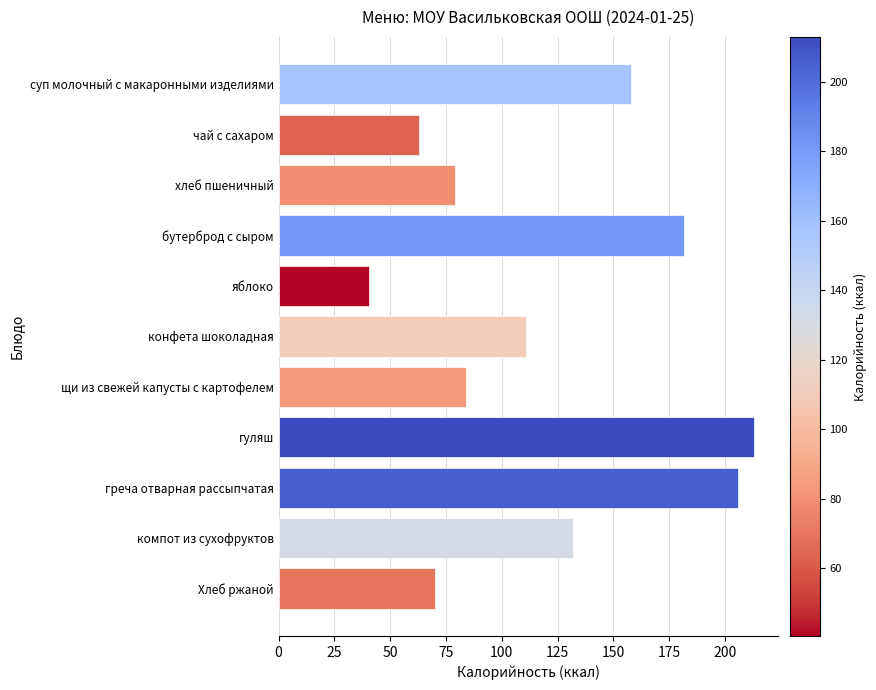

What is the minimum value shown in the chart?

40.5